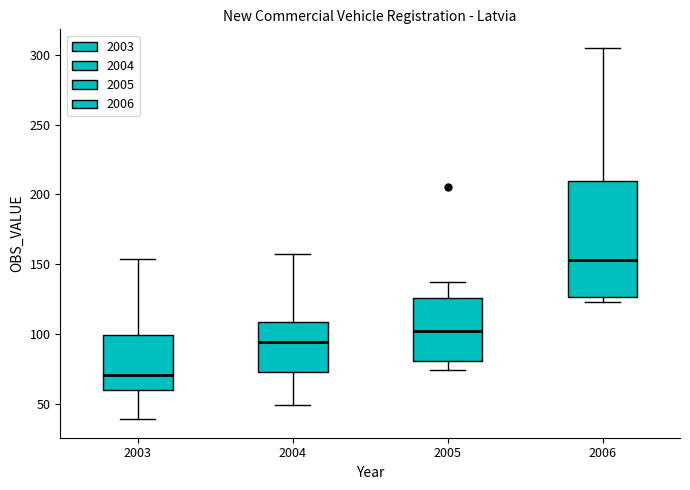

Which box has the lowest median line?

2003